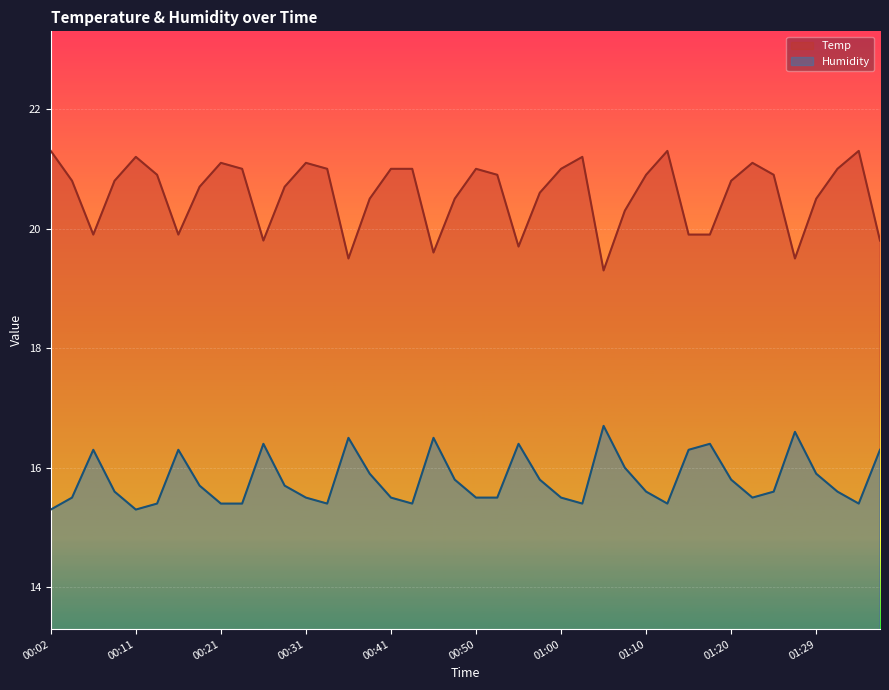

Reading right to left, list all the values displayed in this chart.

Temp: 19.8	21.3	21.0	20.5	19.5	20.9	21.1	20.8	19.9	19.9	21.3	20.9	20.3	19.3	21.2	21.0	20.6	19.7	20.9	21.0	20.5	19.6	21.0	21.0	20.5	19.5	21.0	21.1	20.7	19.8	21.0	21.1	20.7	19.9	20.9	21.2	20.8	19.9	20.8	21.3
Humidity: 16.3	15.4	15.6	15.9	16.6	15.6	15.5	15.8	16.4	16.3	15.4	15.6	16.0	16.7	15.4	15.5	15.8	16.4	15.5	15.5	15.8	16.5	15.4	15.5	15.9	16.5	15.4	15.5	15.7	16.4	15.4	15.4	15.7	16.3	15.4	15.3	15.6	16.3	15.5	15.3